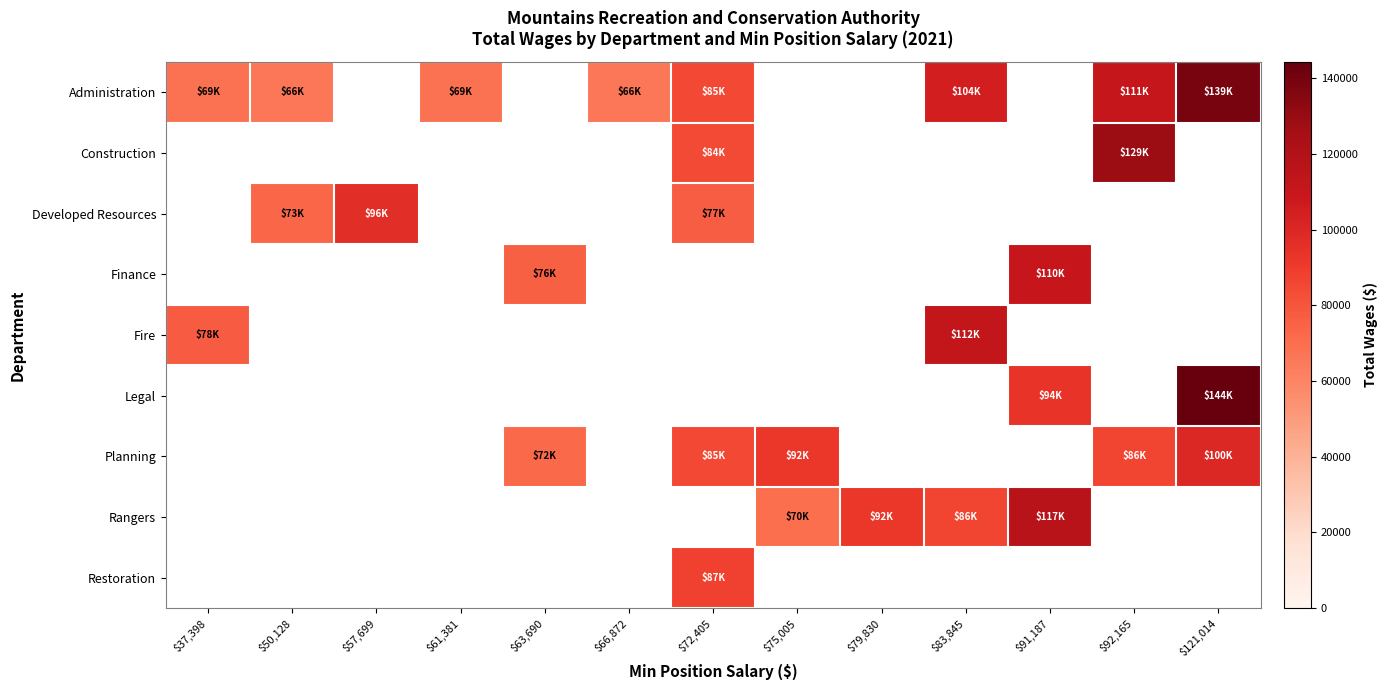

How many data points in Planning are less than 84944?

1